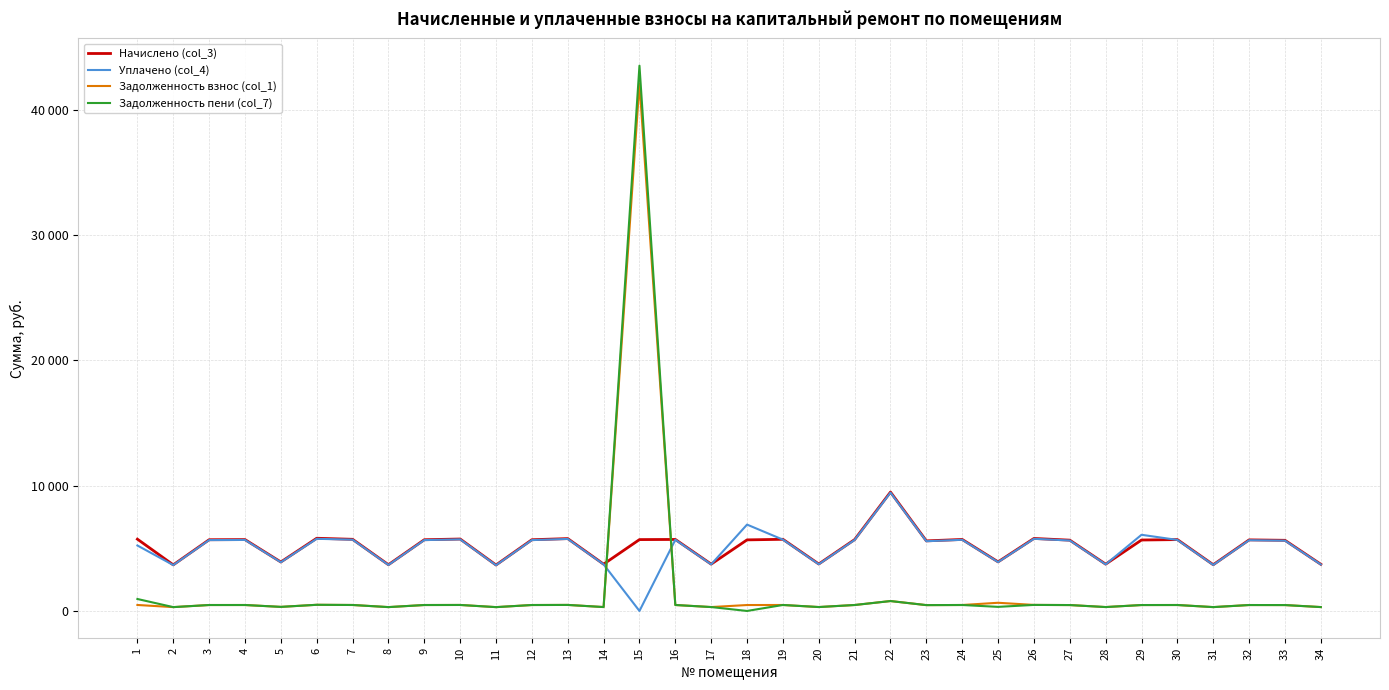

What is the average value of the Начислено (col_3) series?

5179.0